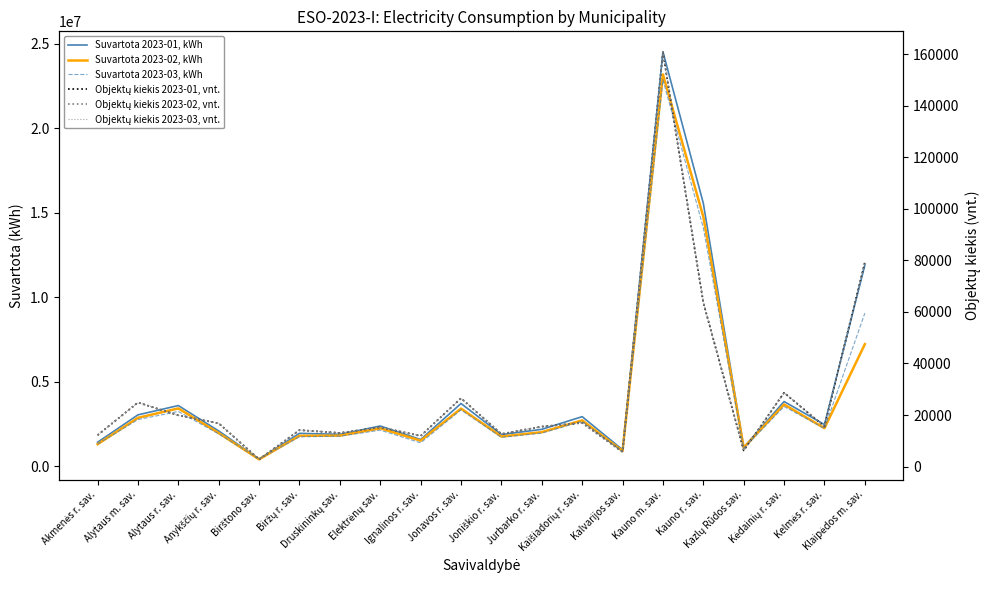

What position from the right is Jurbarko r. sav.?

9